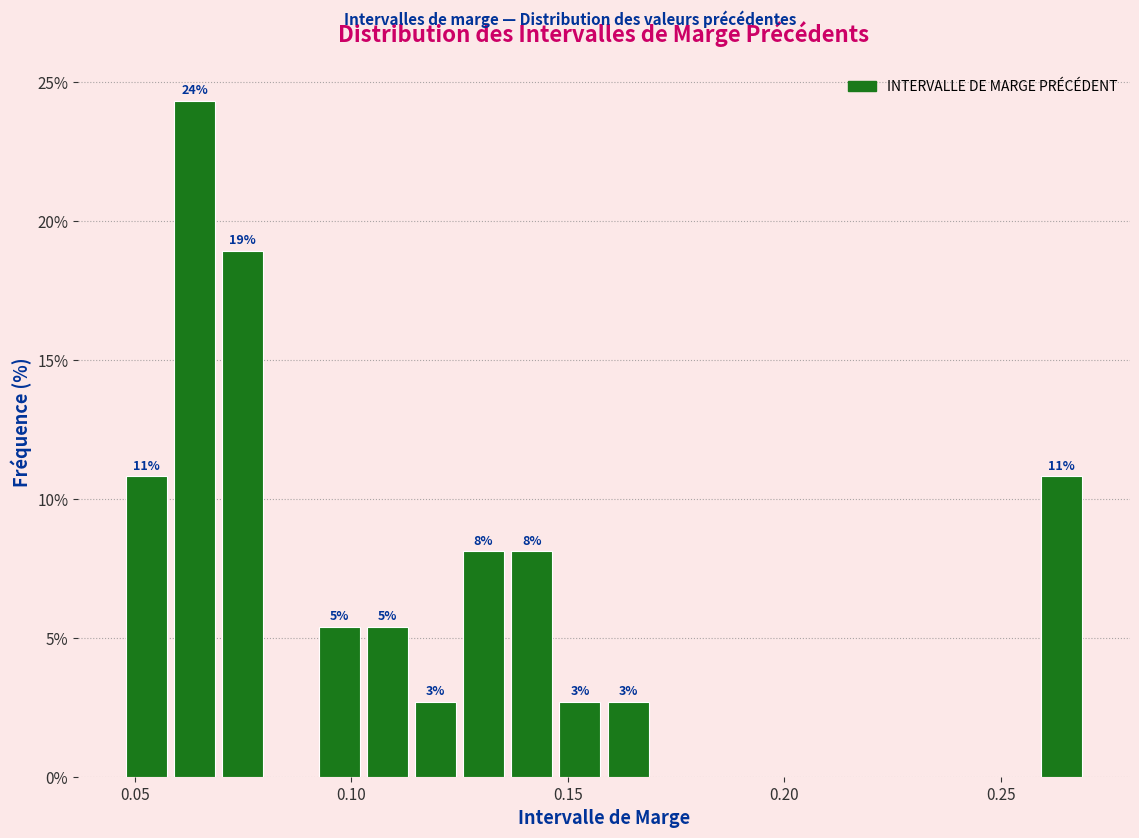

Around what value on the x-axis is the tallest bar? Give the approximate position of its centre, as read against the axis.

0.065